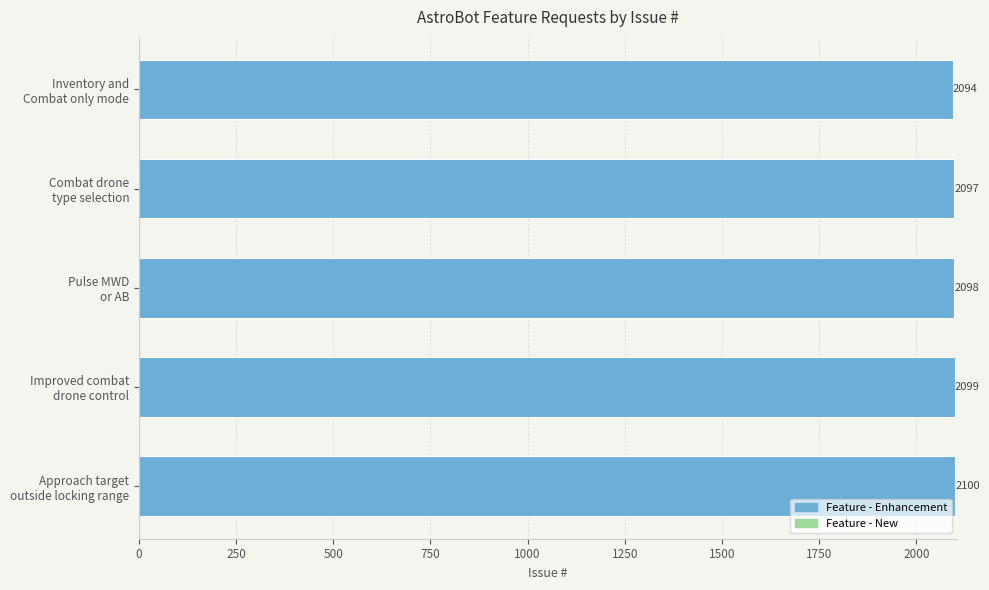

What is the average value?

2098